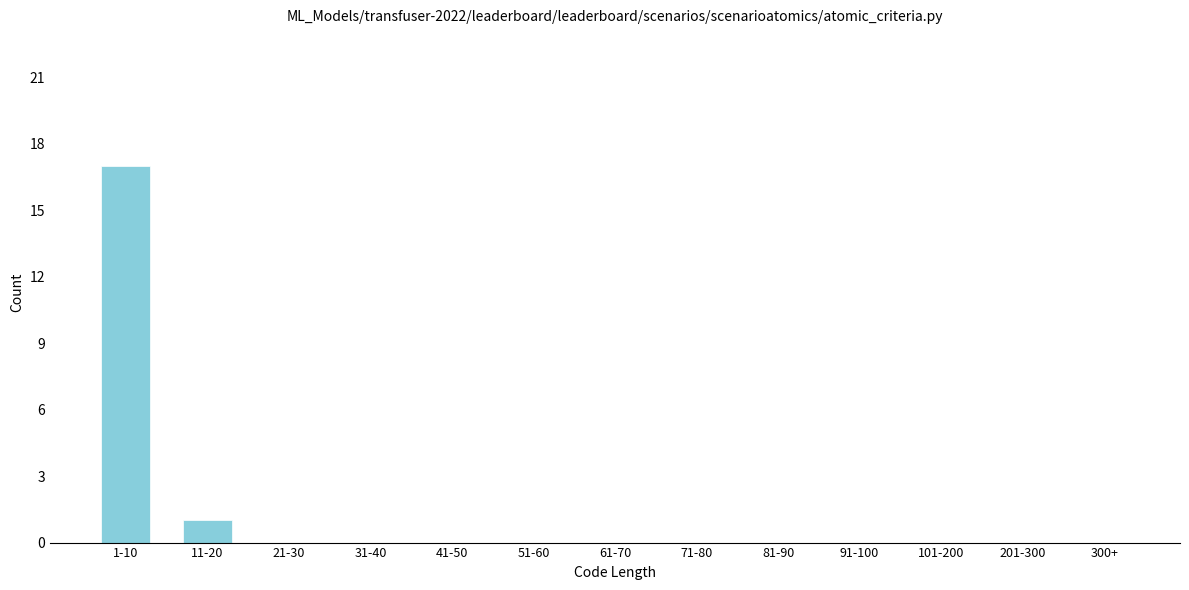

Reading left to right, transcribe all the data shown in this chart.

1-10=17	11-20=1	21-30=0	31-40=0	41-50=0	51-60=0	61-70=0	71-80=0	81-90=0	91-100=0	101-200=0	201-300=0	300+=0